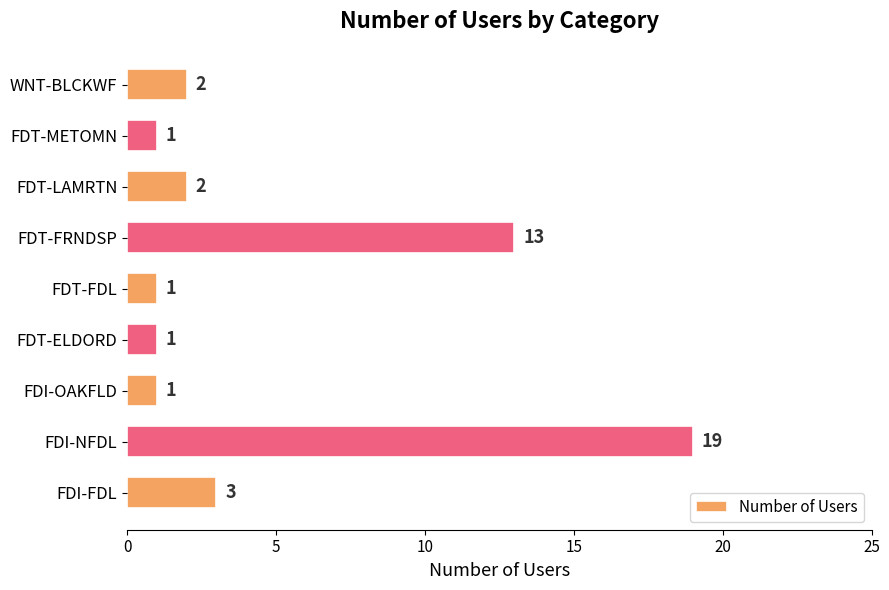

What is the ratio of the value at FDT-ELDORD to the value at FDI-OAKFLD?

1.0